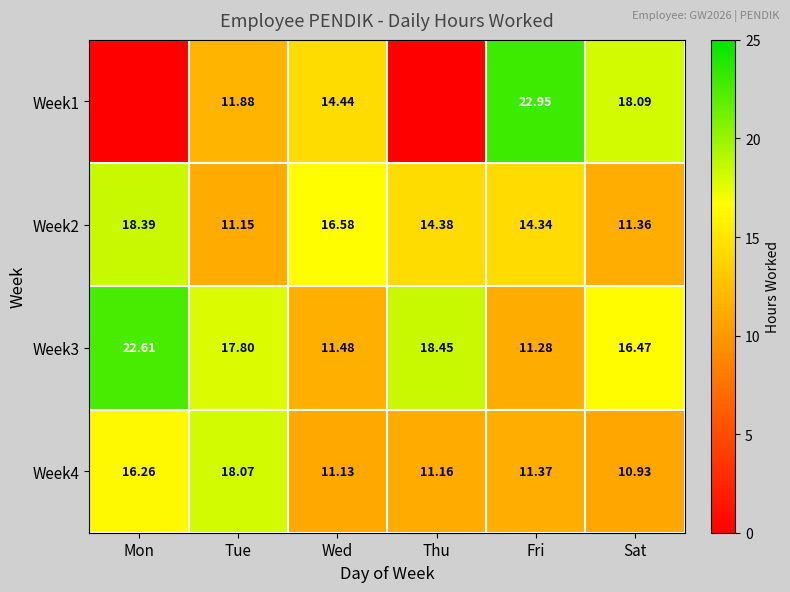

Is the value of Week1 at Sat greater than the value of Week2 at Thu?

Yes